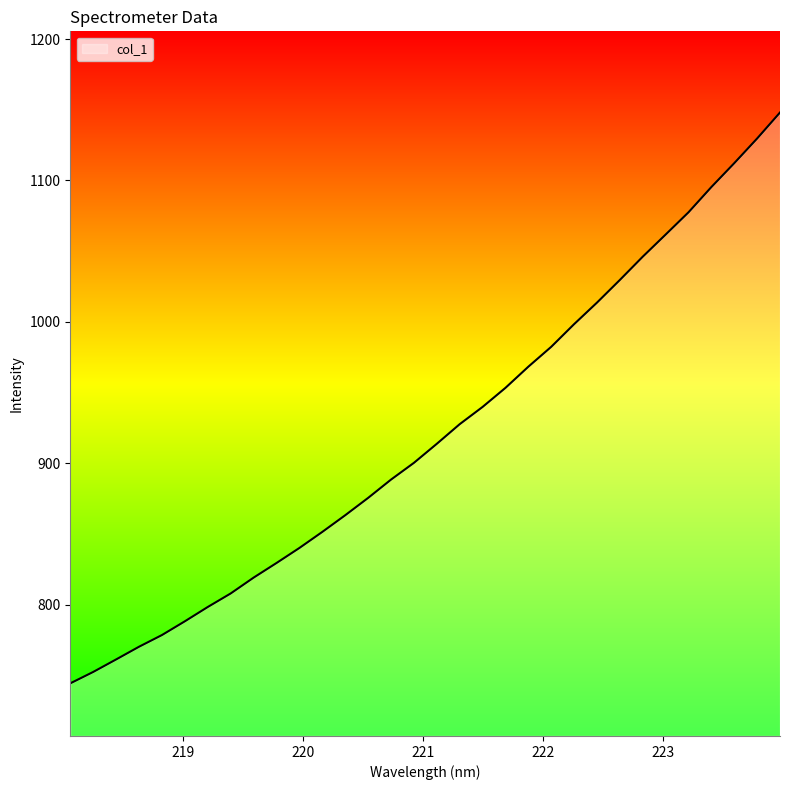

What is the greatest value displayed?

1148.1